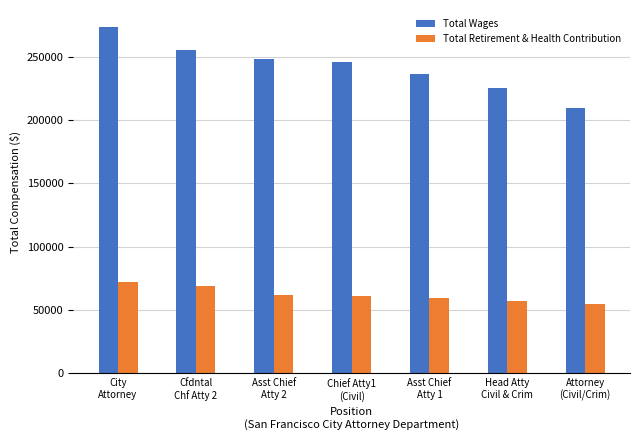

List the series in order of their overall mean, highest first.

Total Wages, Total Retirement & Health Contribution